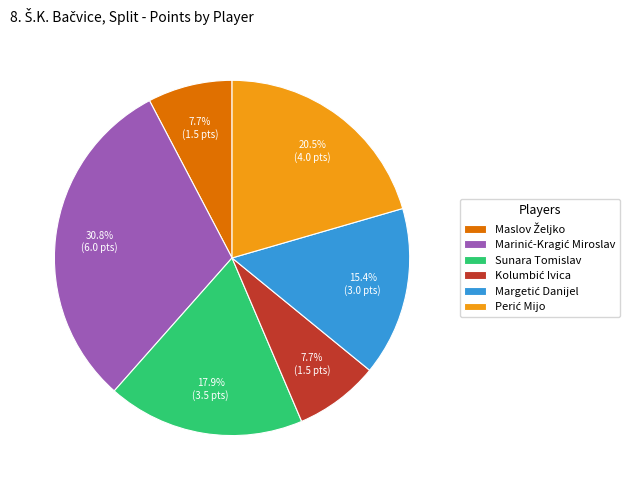

Is there a majority slice in this chart?

No